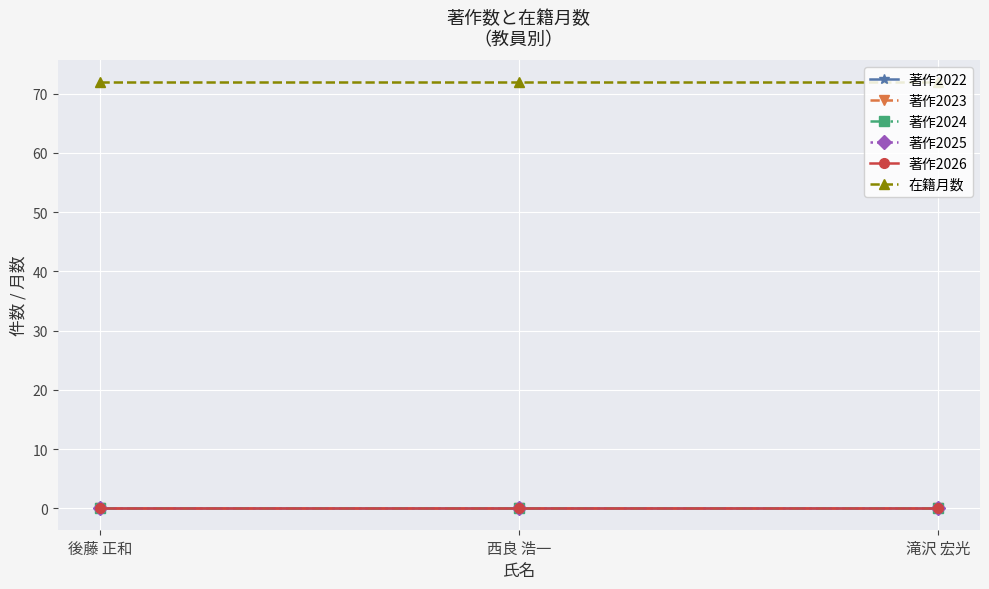

Which series has the widest spread of values?

著作2022